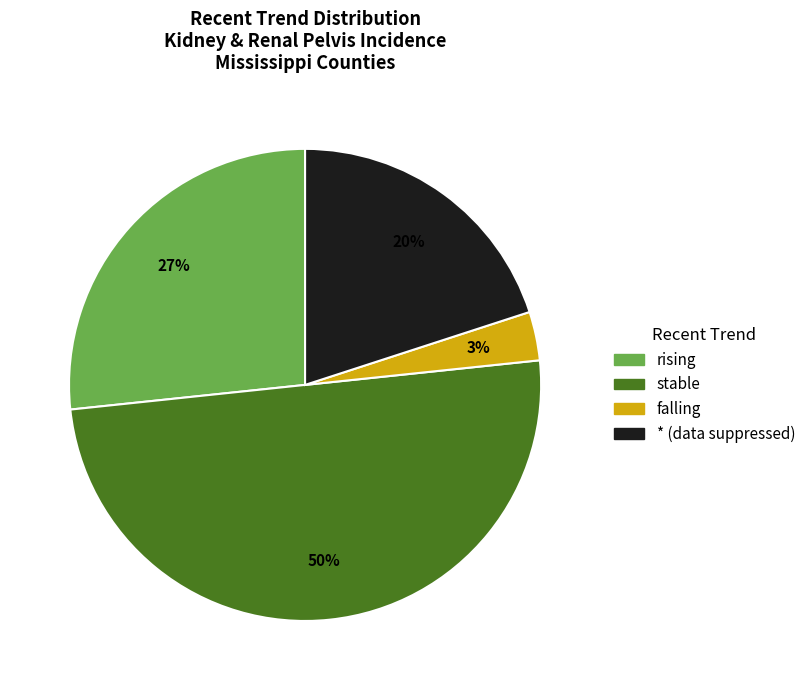

Approximately how many times larger is the value at * compared to stable?

0.4